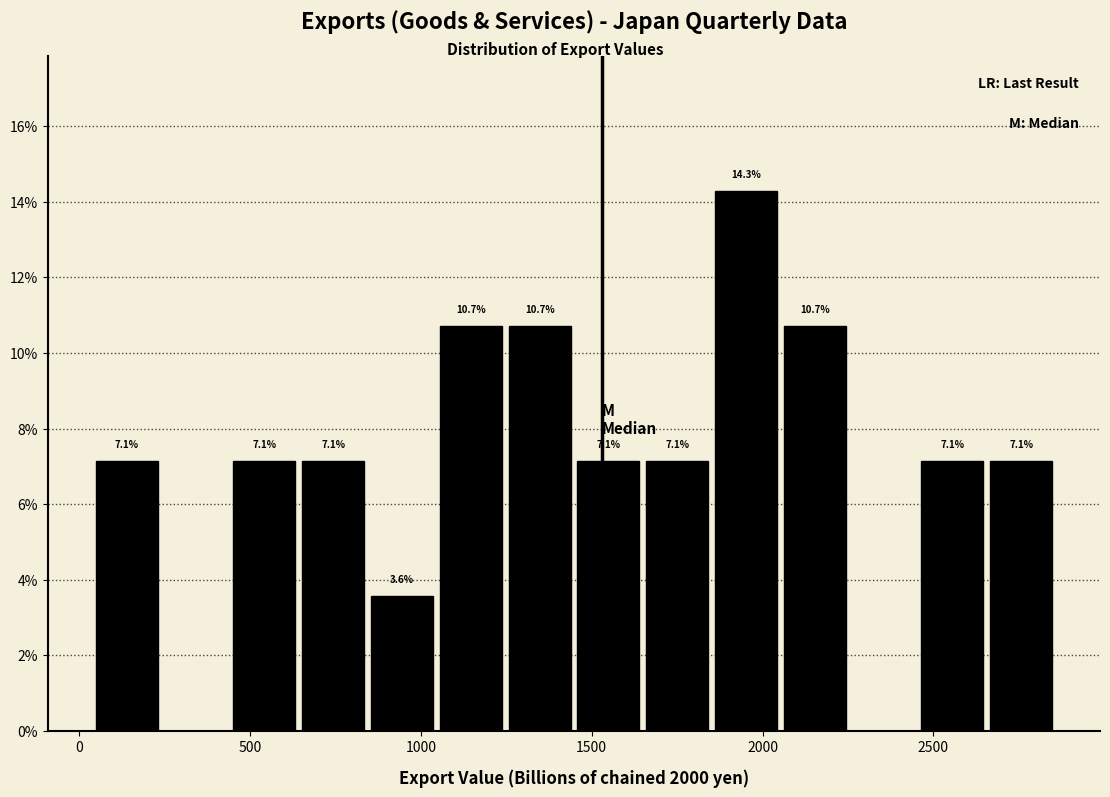

Over which range of the x-axis is the bar tallest?

1850 to 2050